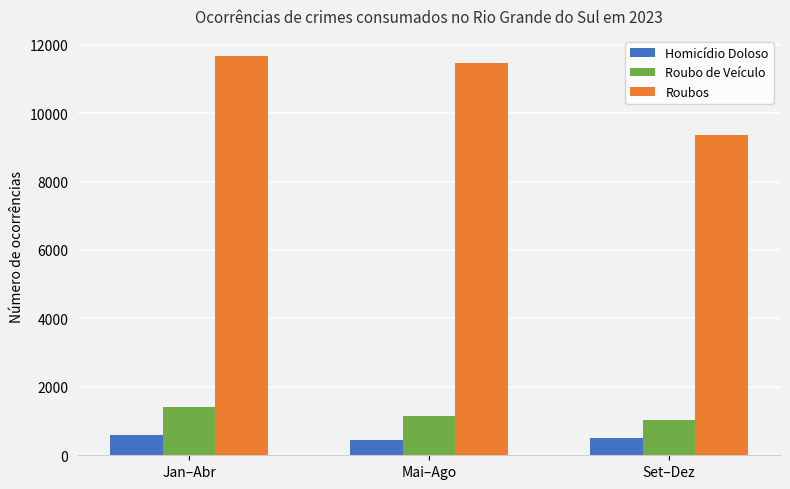

What is the maximum value shown in the chart?

11672